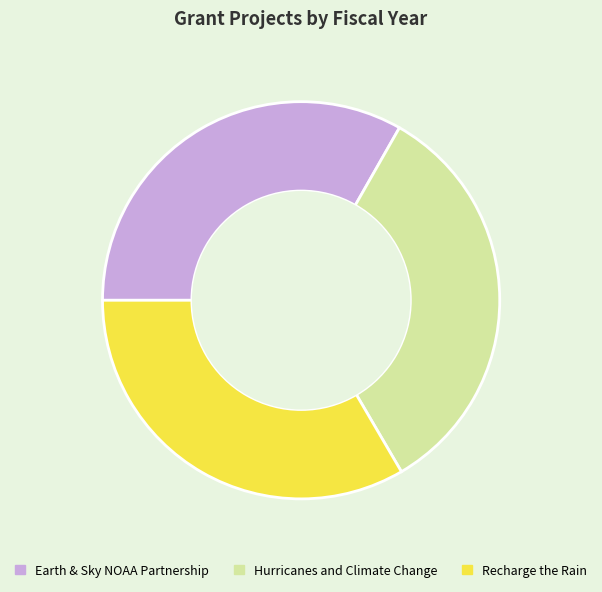

How many segments does this pie chart have?

3